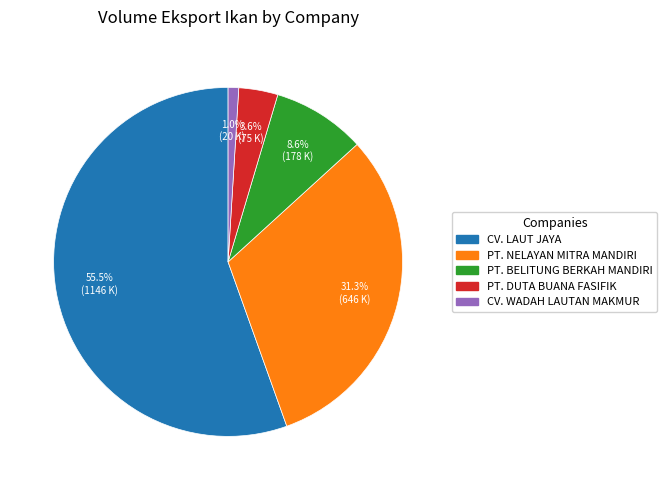

Does any single category account for the majority?

Yes